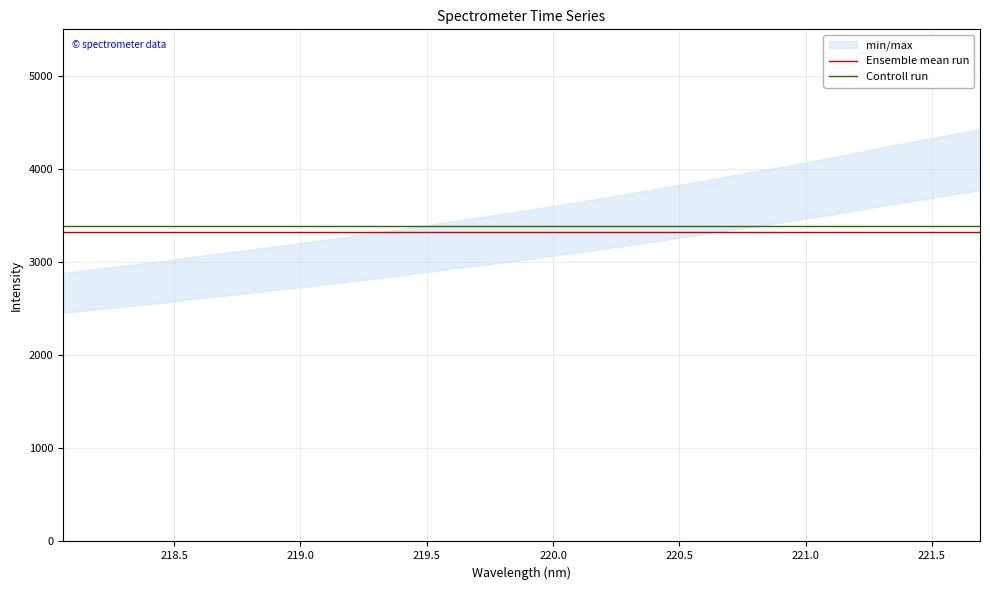

Reading left to right, extract all data points from this chart.

Ensemble mean run: 3325.2	3325.2	3325.2	3325.2	3325.2	3325.2	3325.2	3325.2	3325.2	3325.2	3325.2	3325.2	3325.2	3325.2	3325.2	3325.2	3325.2	3325.2	3325.2	3325.2
Controll run: 3391.7	3391.7	3391.7	3391.7	3391.7	3391.7	3391.7	3391.7	3391.7	3391.7	3391.7	3391.7	3391.7	3391.7	3391.7	3391.7	3391.7	3391.7	3391.7	3391.7